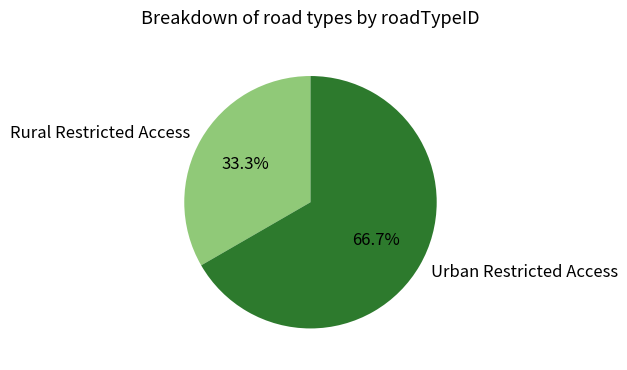

Is it true that Rural Restricted Access is 41% of the pie?

False